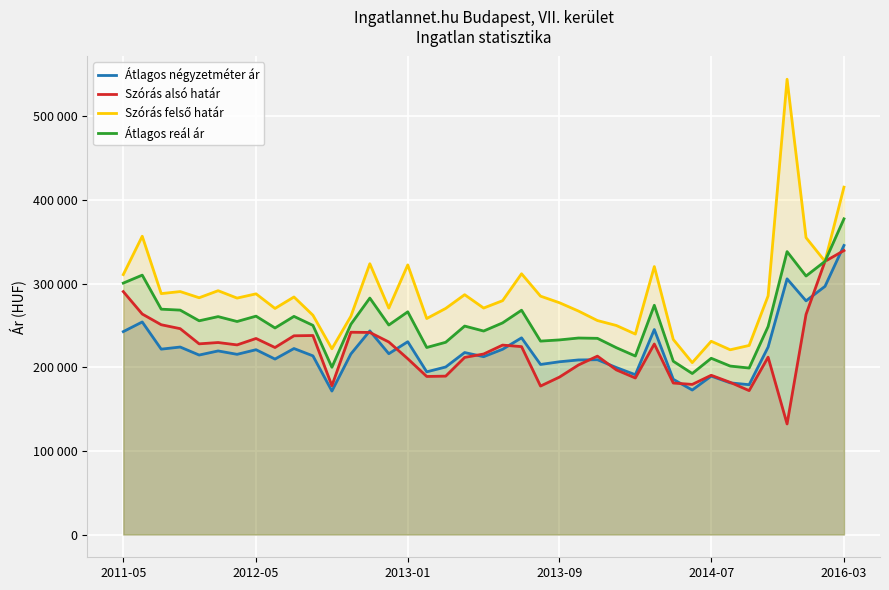

How many data points in Átlagos reál ár are less than 250421?

19